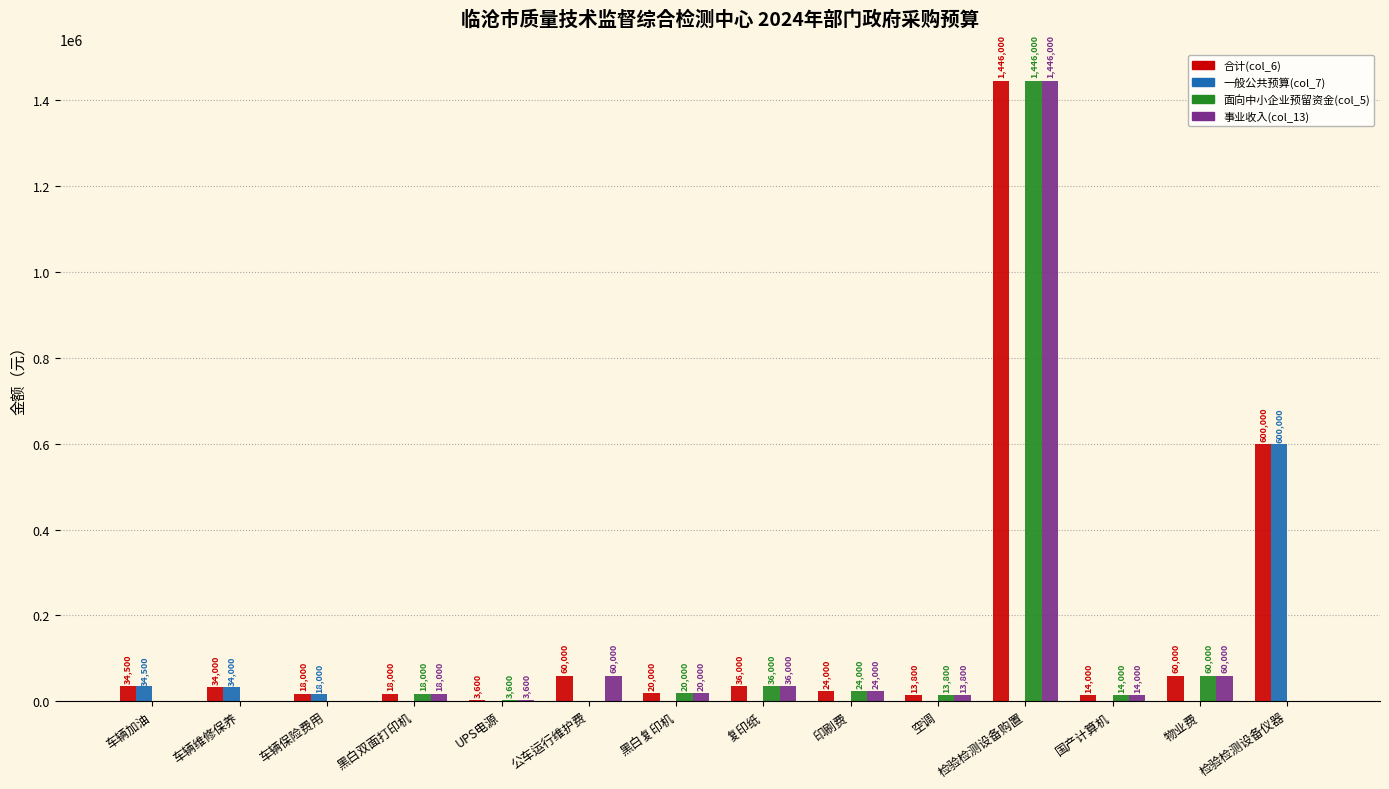

Is it true that 合计(col_6) equals 36000 at 复印纸?

True